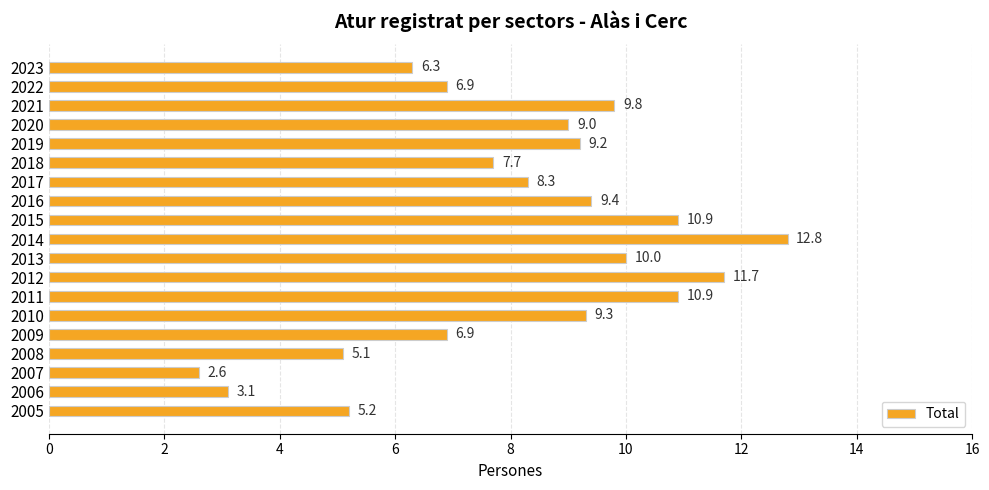

What is the minimum value shown in the chart?

2.6